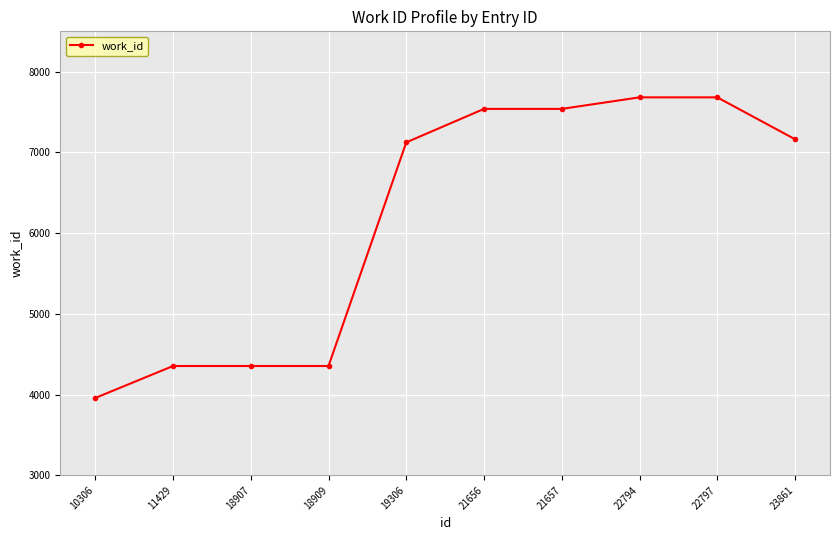

Approximately how many times larger is the value at 23861 compared to 18909?

1.6